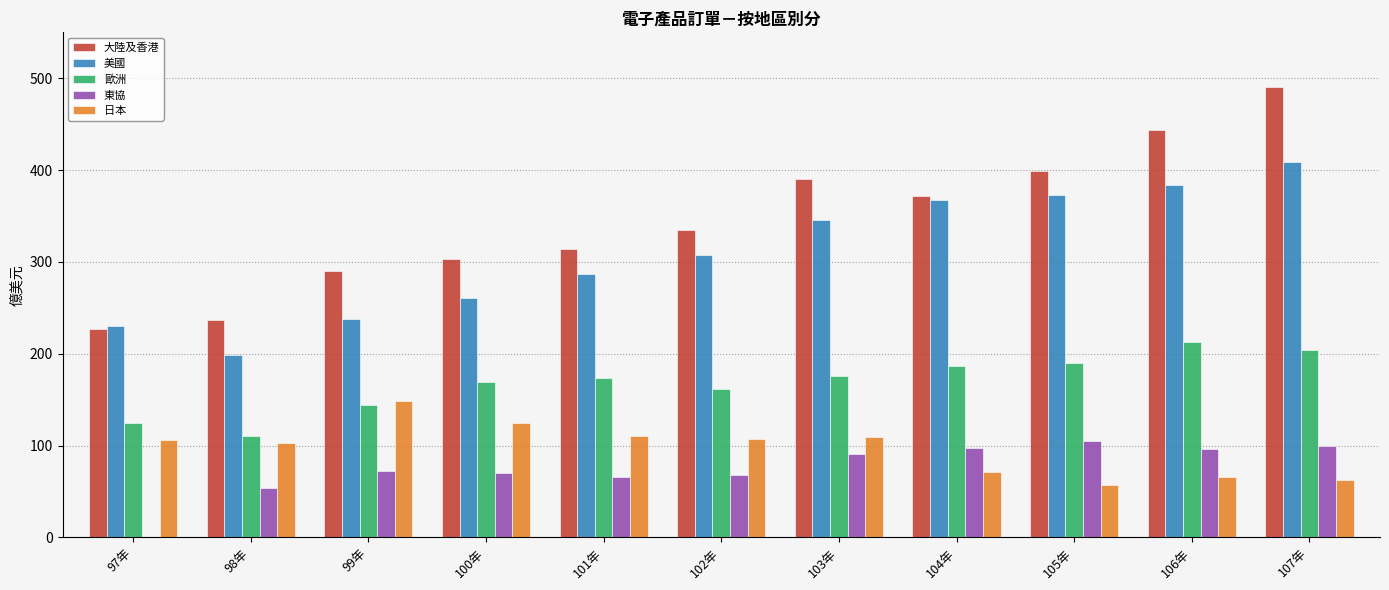

The 東協 series shows 72.1 at 99年. True or false?

True